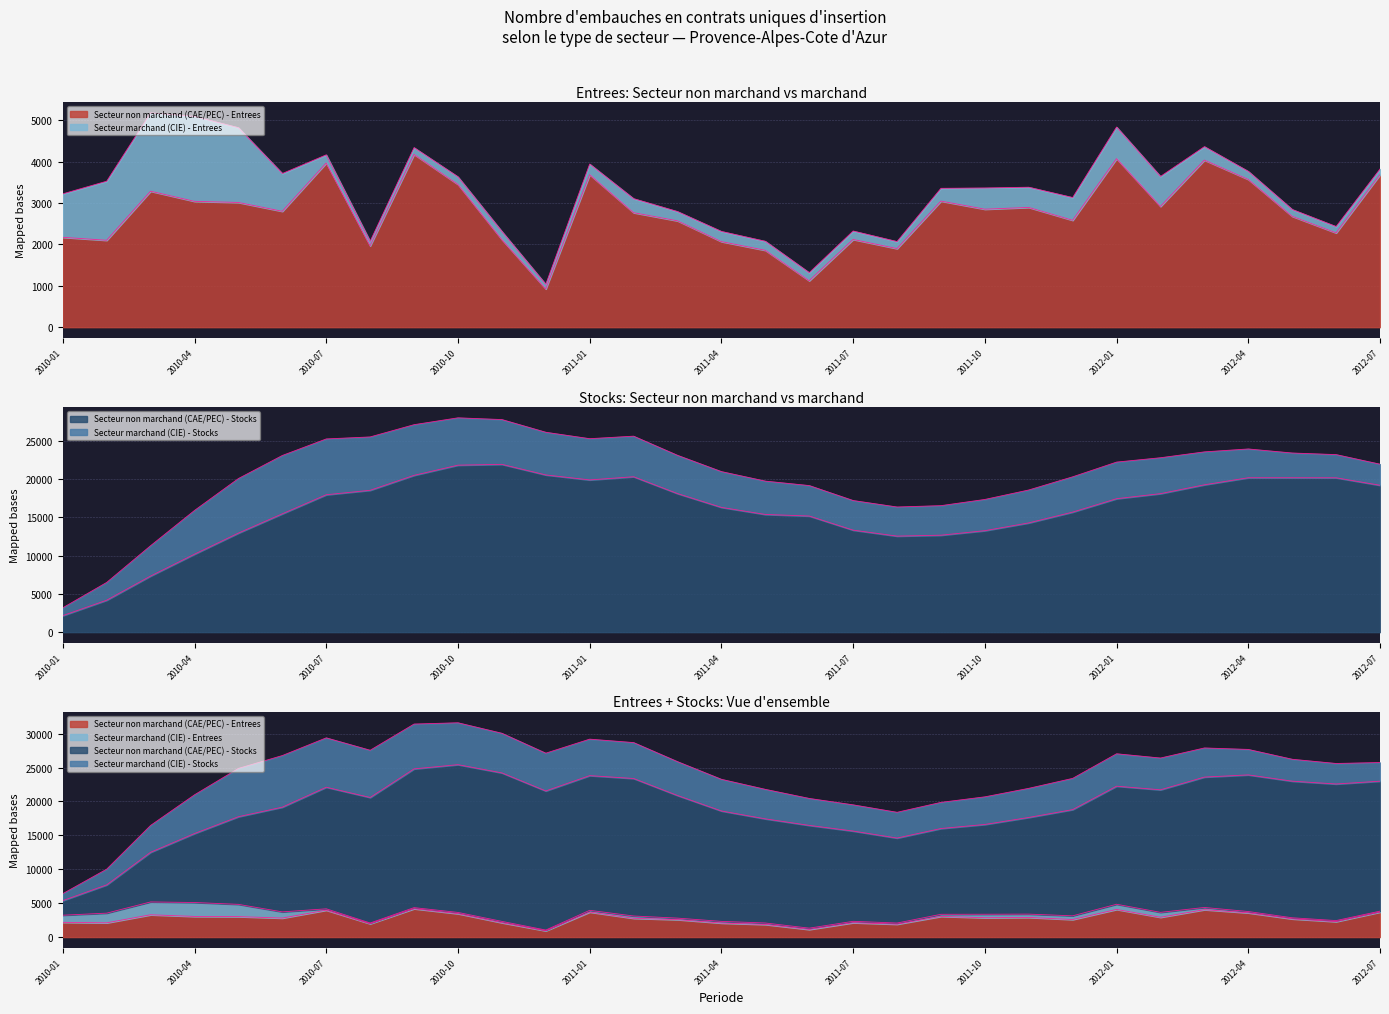

What is the minimum value shown in the chart?

925